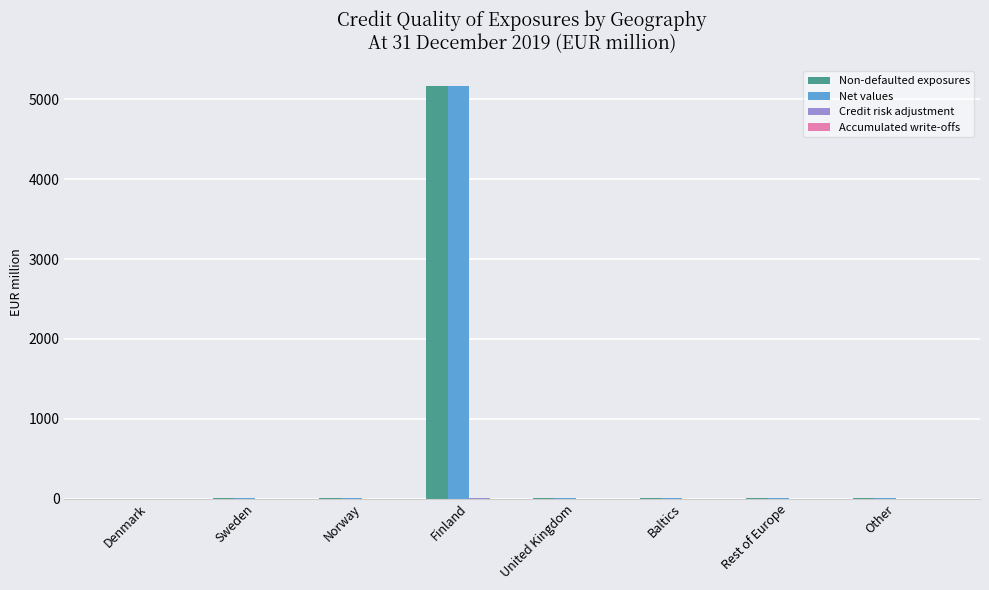

Does the chart contain stacked bars?

No